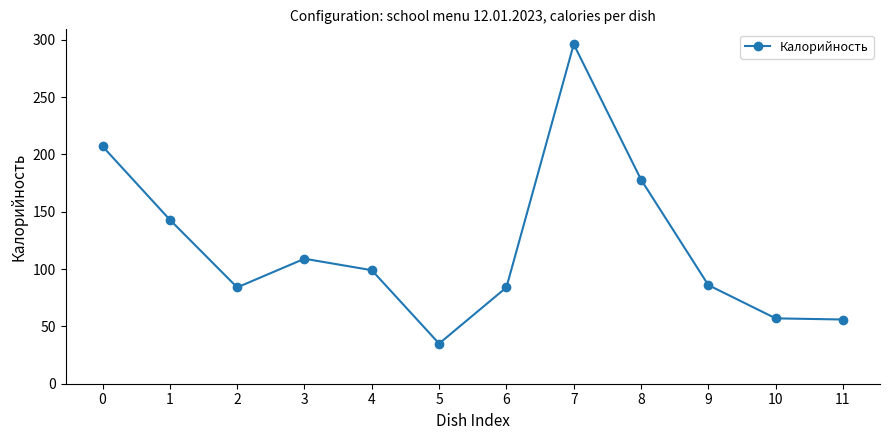

Which label corresponds to the largest value in the chart?

7